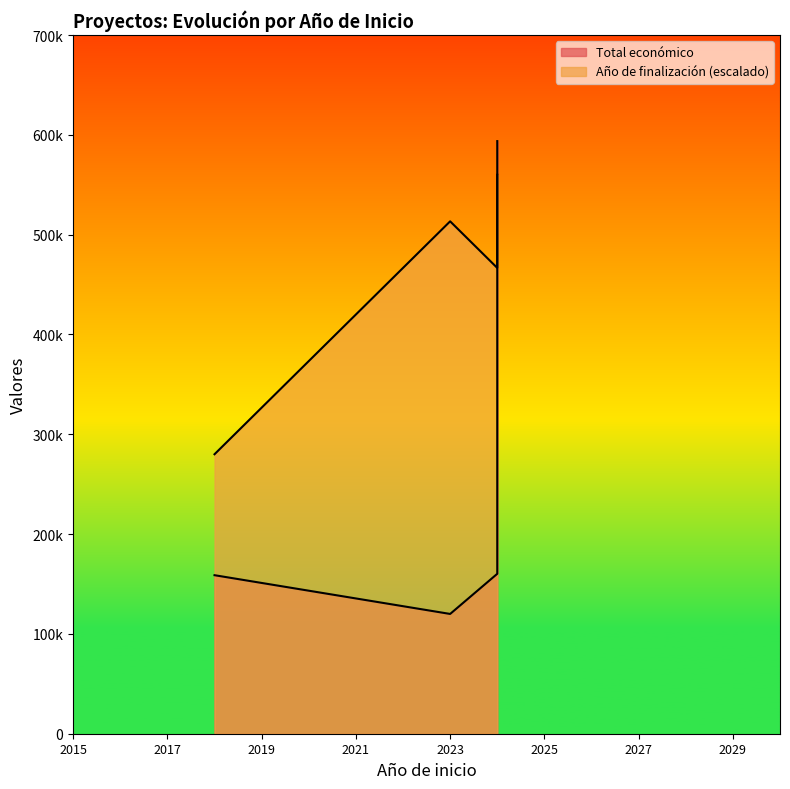

At which category does the chart reach its peak across all series?

2024